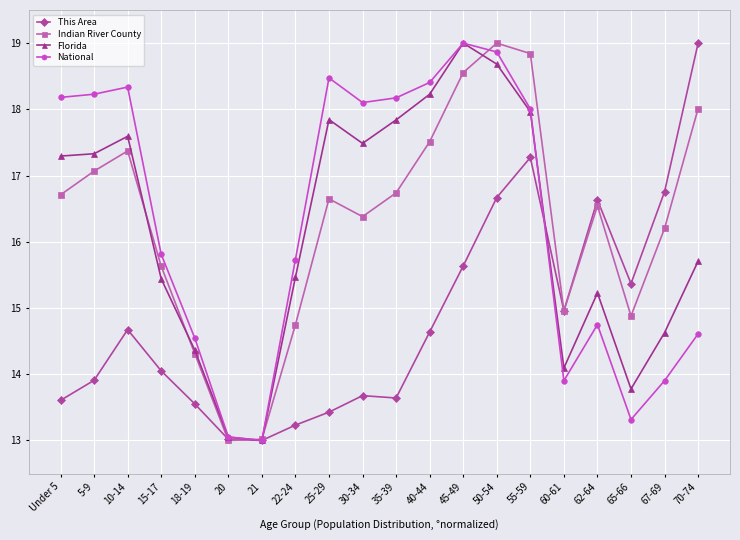

What are all the series names shown in the legend?

This Area, Indian River County, Florida, National